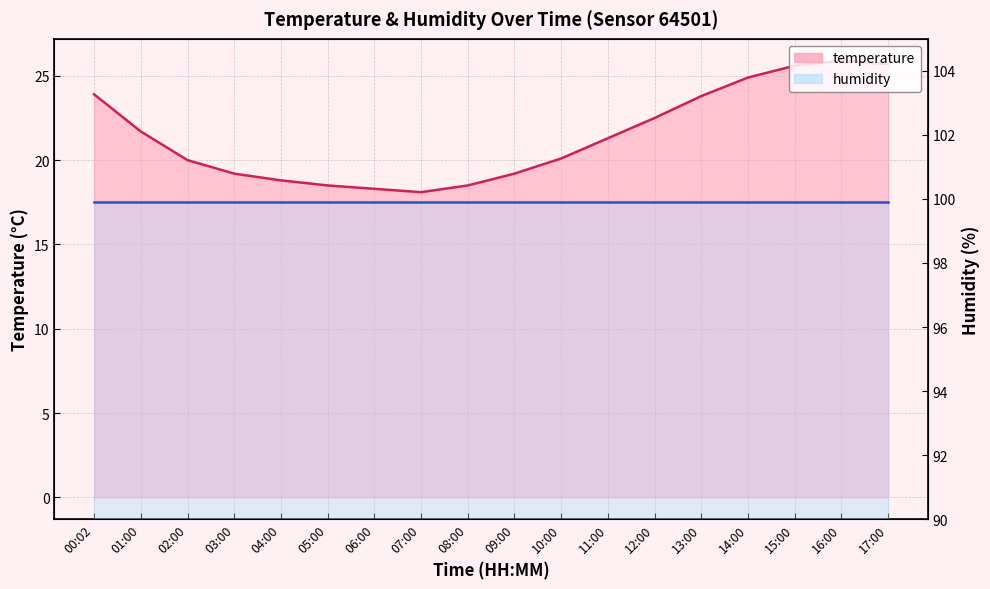

How many interior local peaks (higher than both neighbors) does the data have?

1